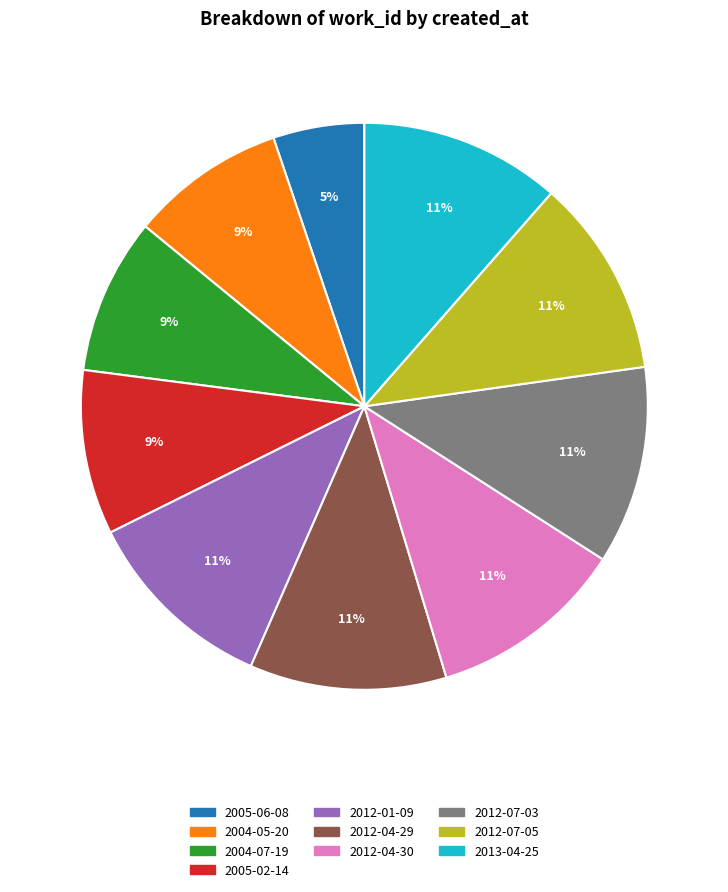

How many slices are in this pie chart?

10